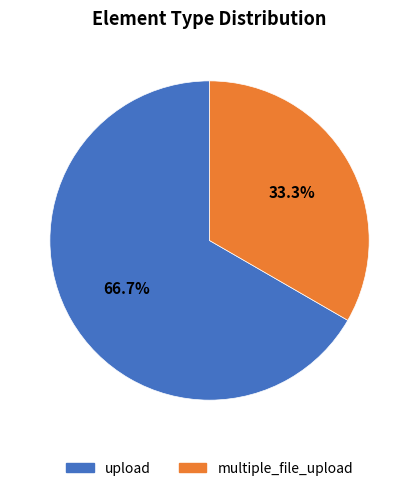

What is the total percentage of upload and multiple_file_upload?

100.0%